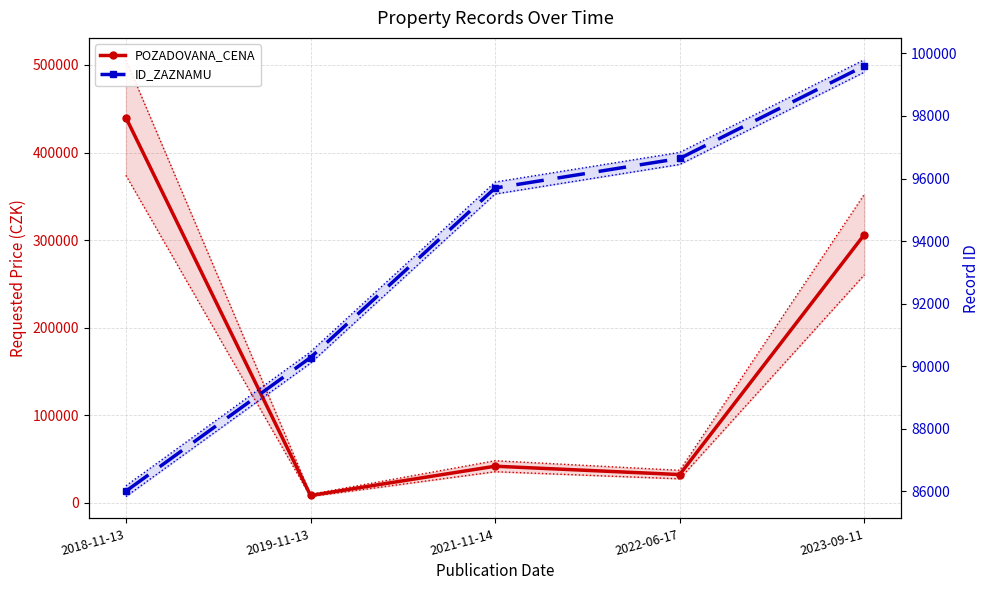

What is the sum of the POZADOVANA_CENA values at 2019-11-13 and 2021-11-14?

50540